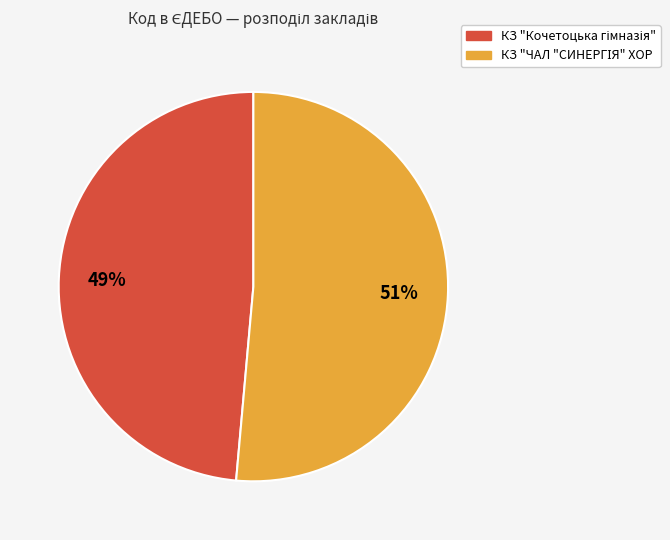

To the nearest percent, what is the average slice percentage?

50%